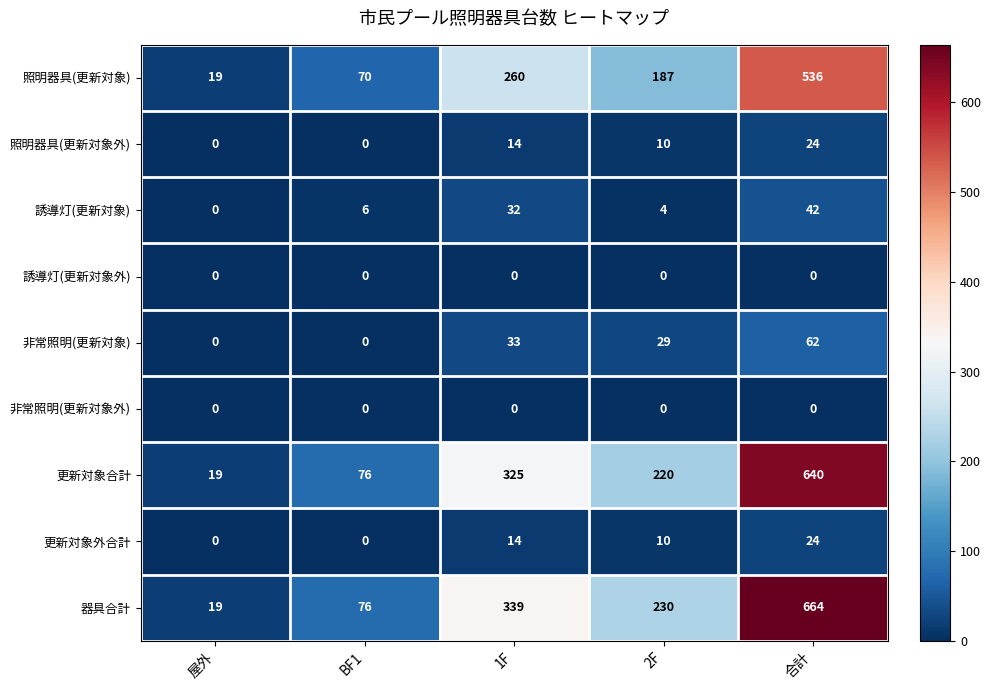

How many 更新対象外合計 values are between 0 and 14?

4